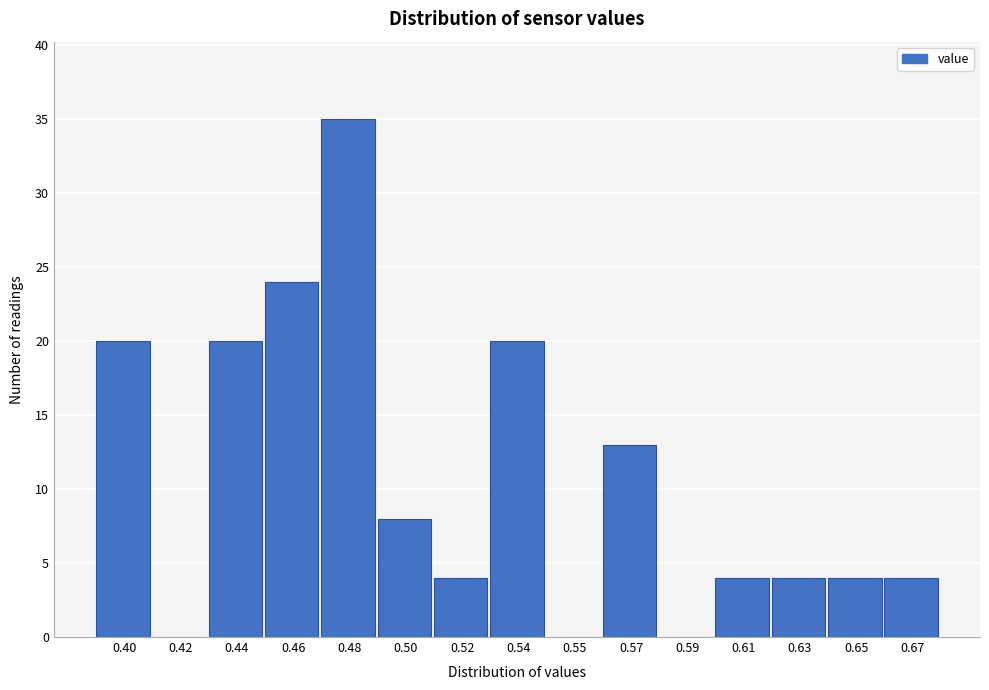

Reading right to left, what are all the values shown in this chart?

0.67=4	0.65=4	0.63=4	0.61=4	0.59=0	0.57=13	0.55=0	0.54=20	0.52=4	0.50=8	0.48=35	0.46=24	0.44=20	0.42=0	0.40=20